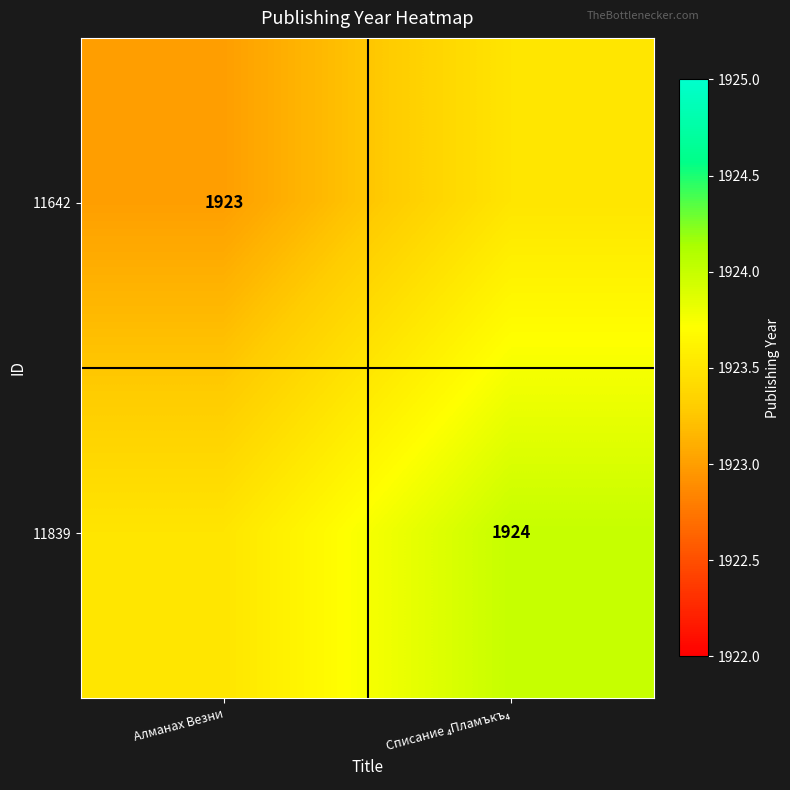

The value of 11642 at Алманах Везни is 3192.6. True or false?

False